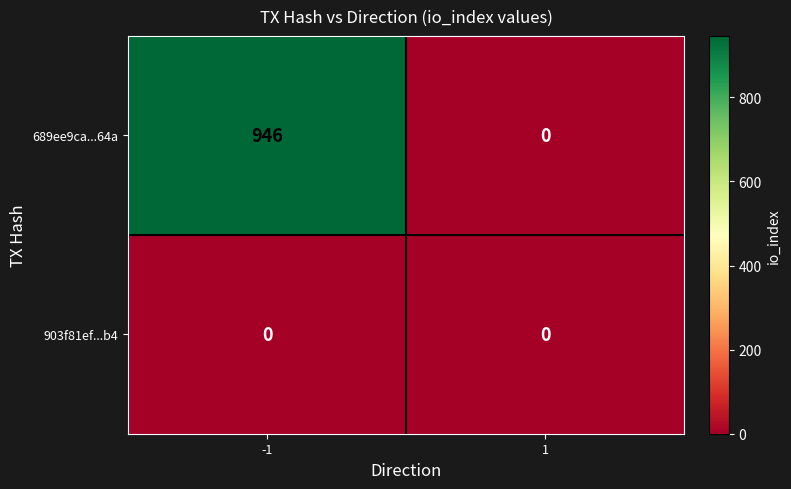

Which series has the largest total across all categories?

689ee9ca...64a